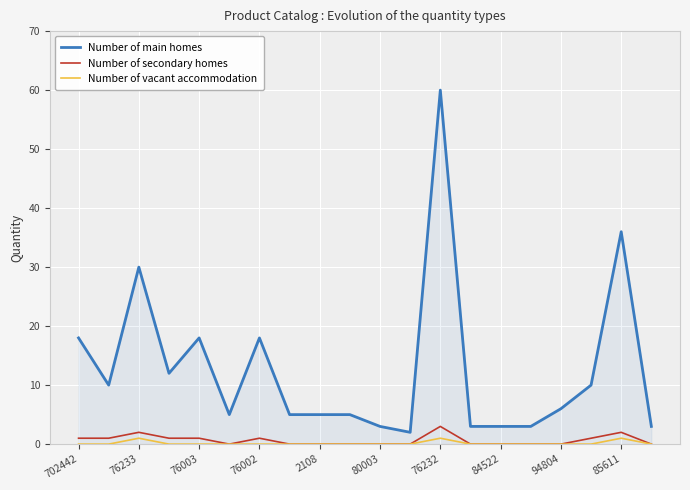

True or false: Number of main homes and Number of vacant accommodation intersect in this chart.

False